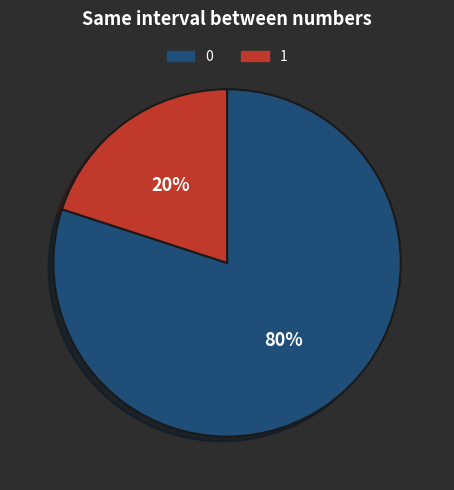

True or false: 1 accounts for 33% of the total.

False